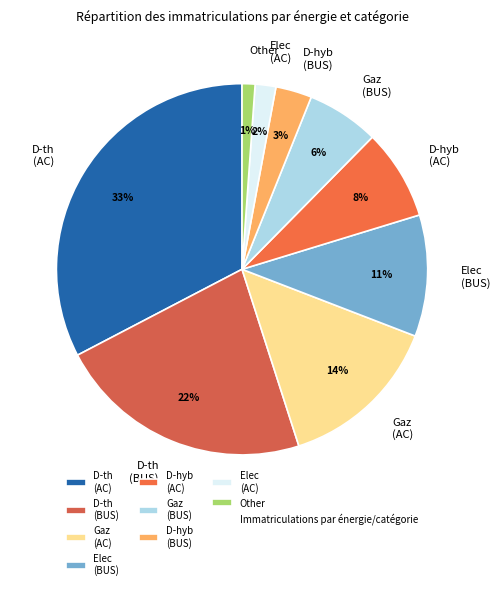

Which has a higher value, D-th (BUS) or D-th (AC)?

D-th (AC)